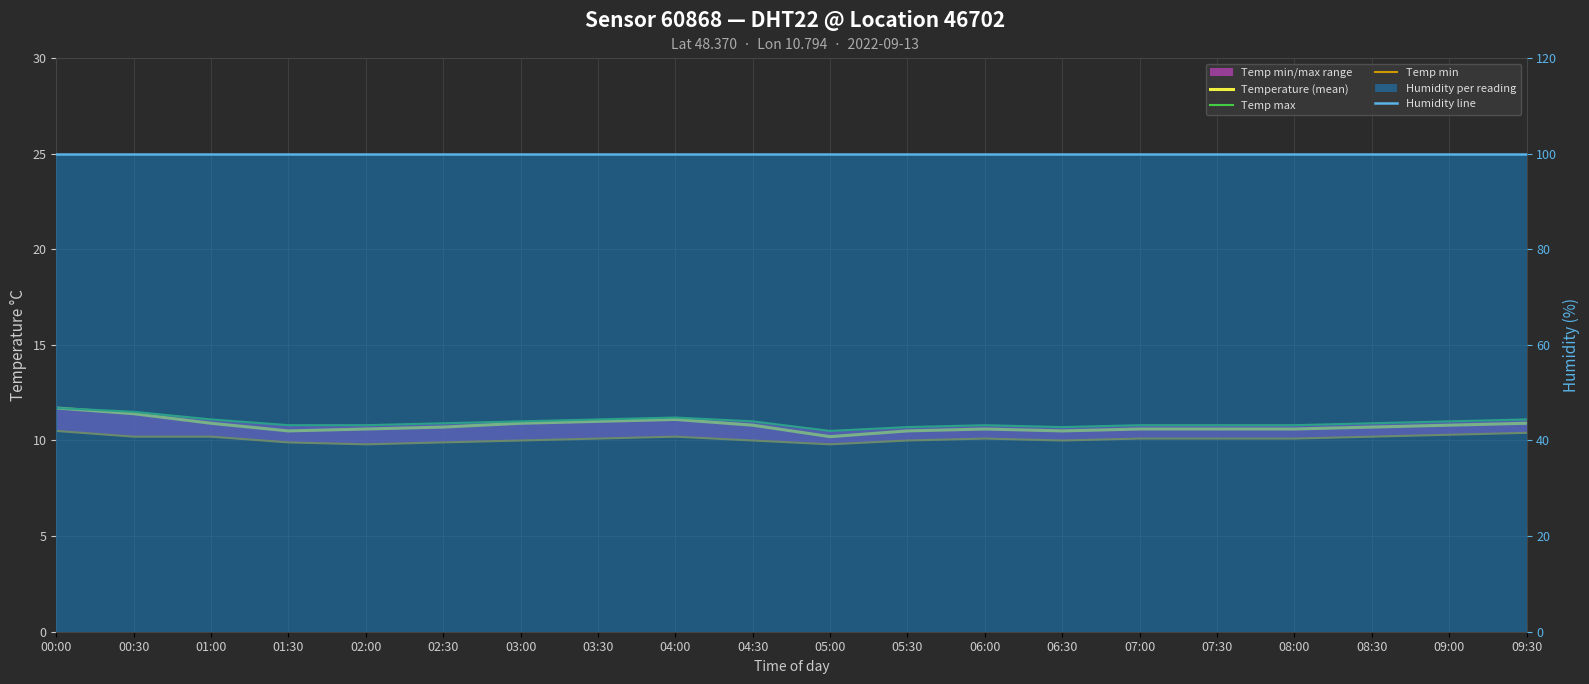

At which label does Temp min first exceed 10?

00:00